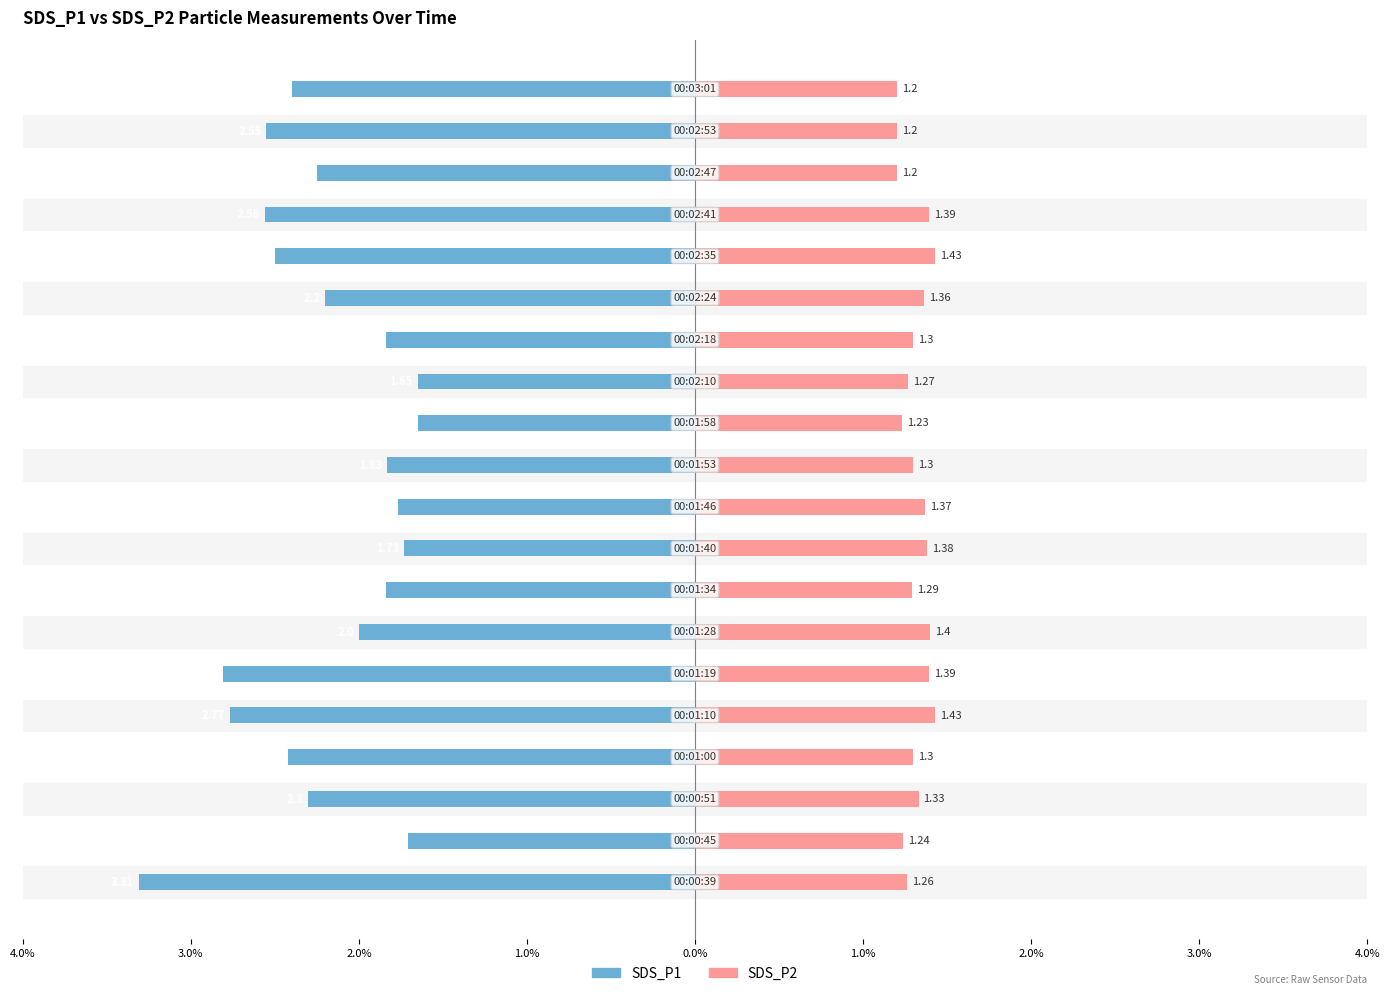

Which series has the widest spread of values?

SDS_P1